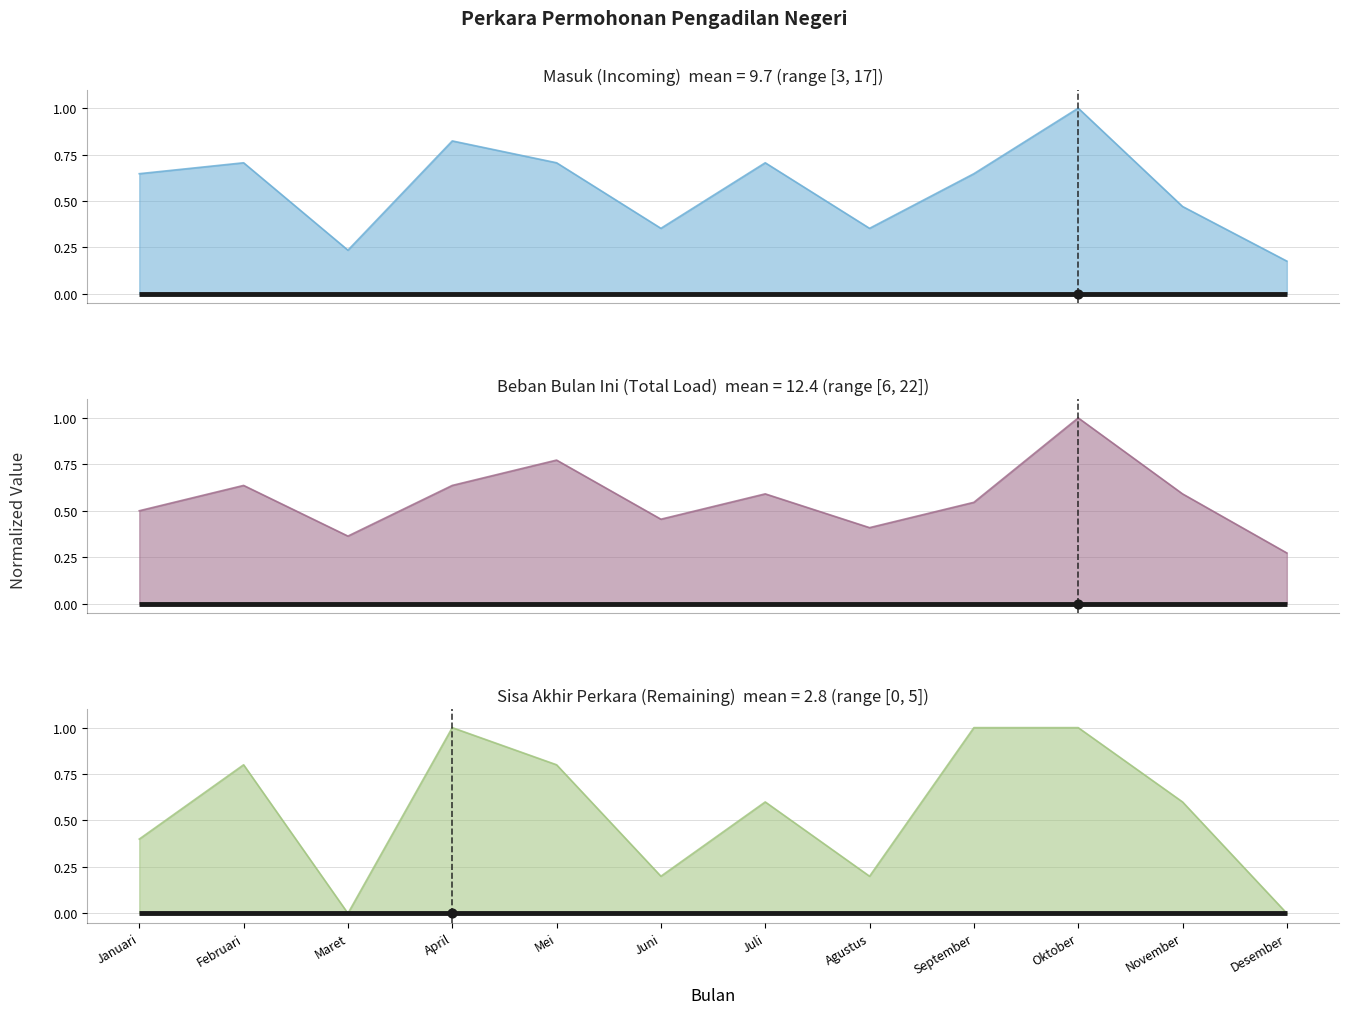

Which series has the largest total across all categories?

Masuk